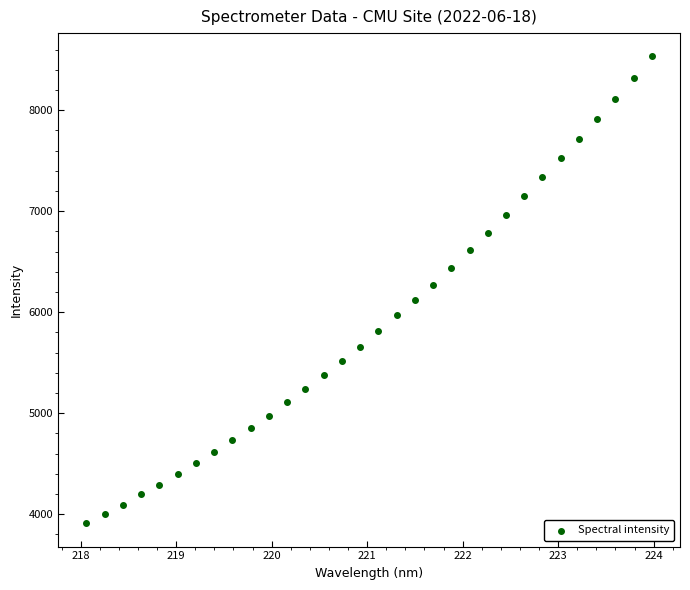

What is the range of Y values (max minus min)?

4621.6